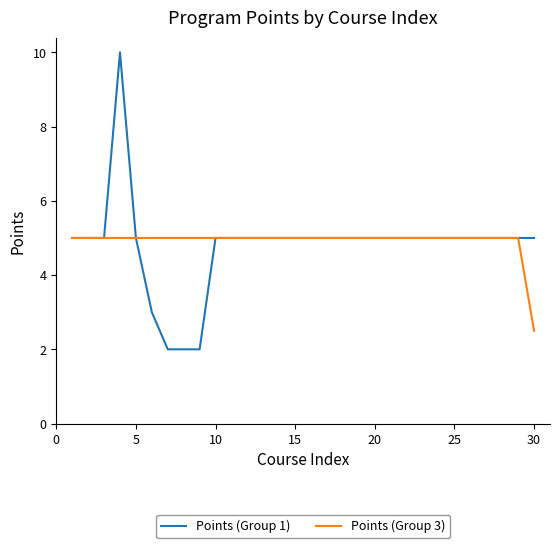

Rank the series by their maximum value, from highest to lowest.

Points (Group 1), Points (Group 3)